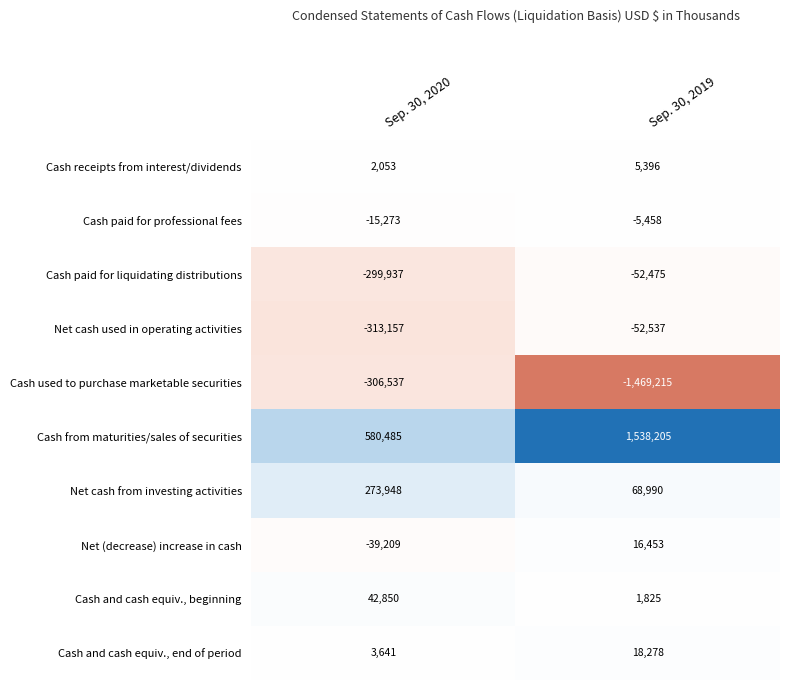

Reading left to right, extract all data points from this chart.

Cash receipts from interest/dividends: 2053	5396
Cash paid for professional fees: -15273	-5458
Cash paid for liquidating distributions: -299937	-52475
Net cash used in operating activities: -313157	-52537
Cash used to purchase marketable securities: -306537	-1469215
Cash from maturities/sales of securities: 580485	1538205
Net cash from investing activities: 273948	68990
Net (decrease) increase in cash: -39209	16453
Cash and cash equiv., beginning: 42850	1825
Cash and cash equiv., end of period: 3641	18278